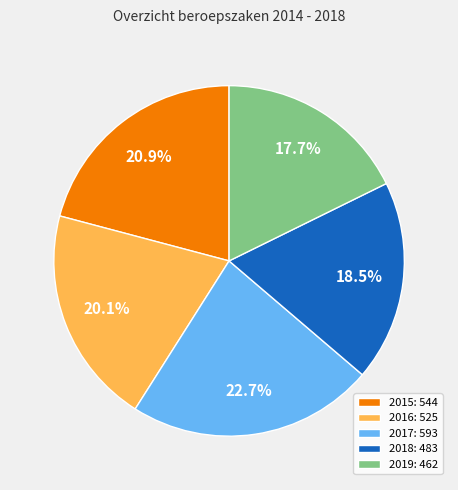

The 2015 slice represents 21% of the pie. True or false?

True